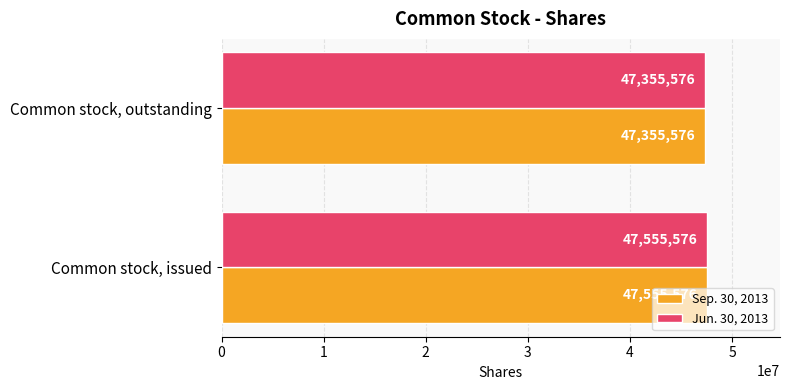

What is the average value of the Jun. 30, 2013 series?

47455576